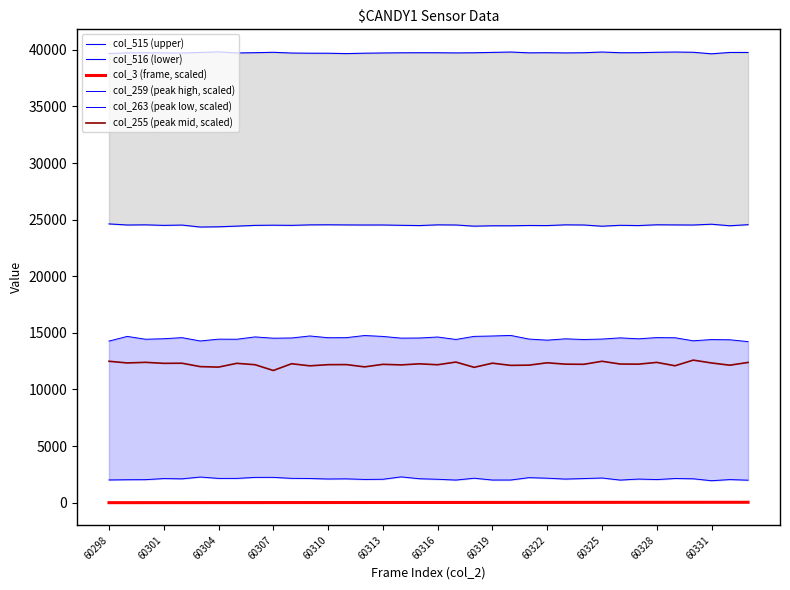

What is the sum of all col_3 (frame, scaled) values?

630.0